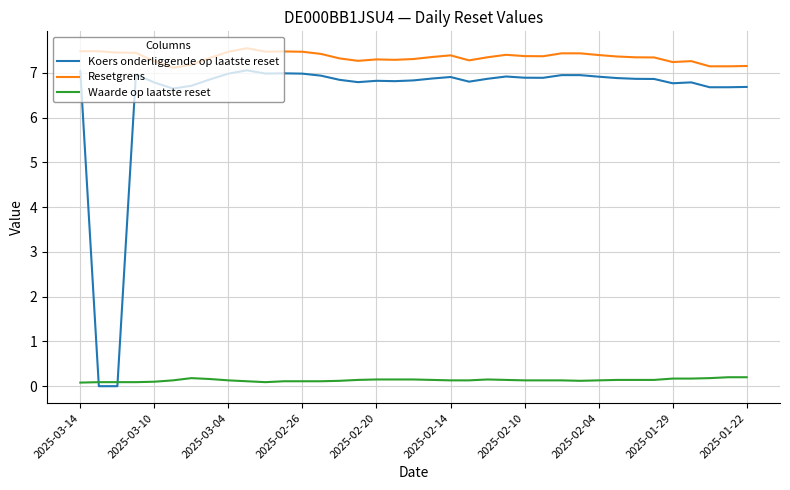

What is the maximum value shown in the chart?

7.6